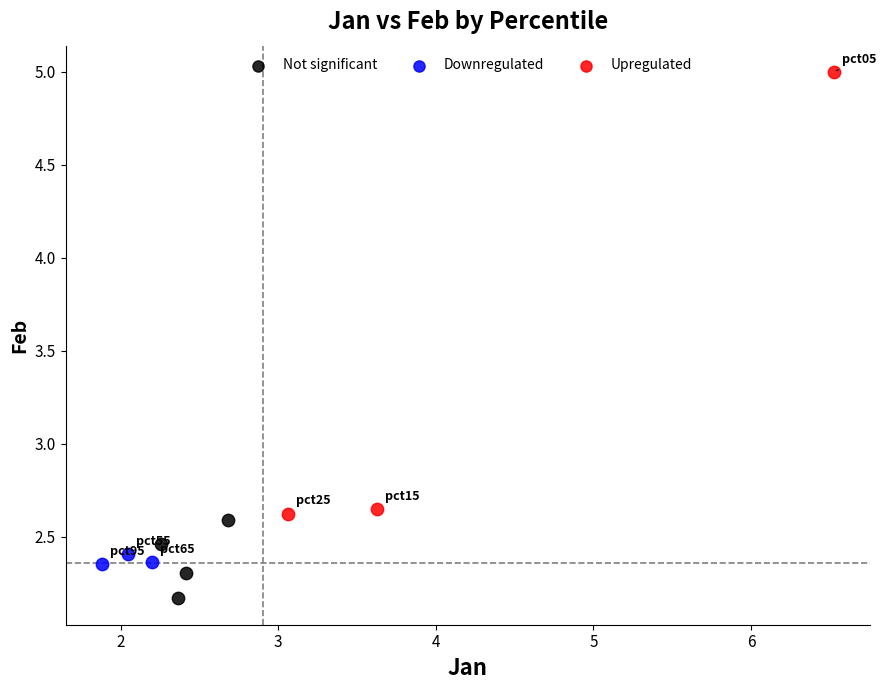

Which series reaches the maximum Y coordinate?

Upregulated